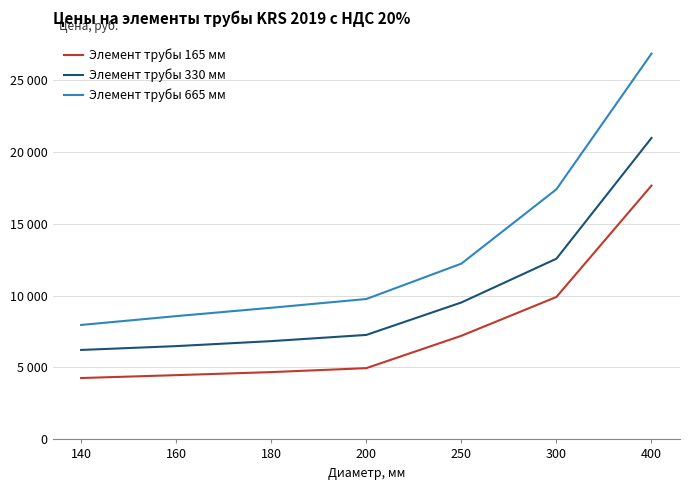

What are all the series names shown in the legend?

Элемент трубы 165 мм, Элемент трубы 330 мм, Элемент трубы 665 мм